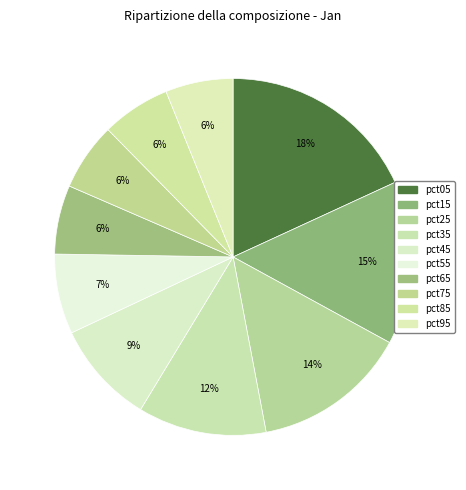

Rank the categories by value from lowest to highest.

pct95, pct75, pct85, pct65, pct55, pct45, pct35, pct25, pct15, pct05